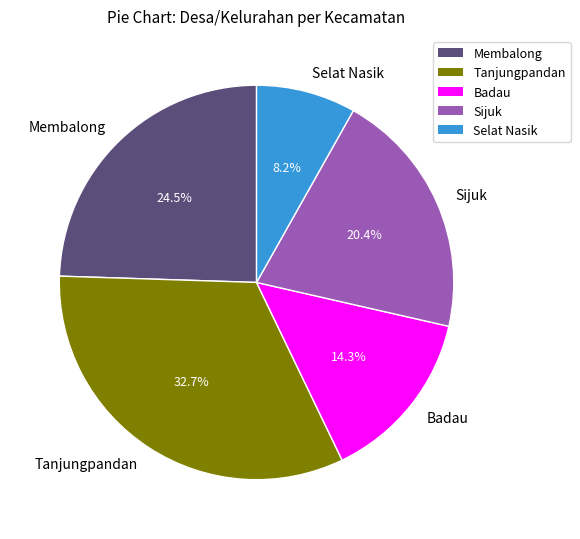

Rank the categories by value from lowest to highest.

Selat Nasik, Badau, Sijuk, Membalong, Tanjungpandan